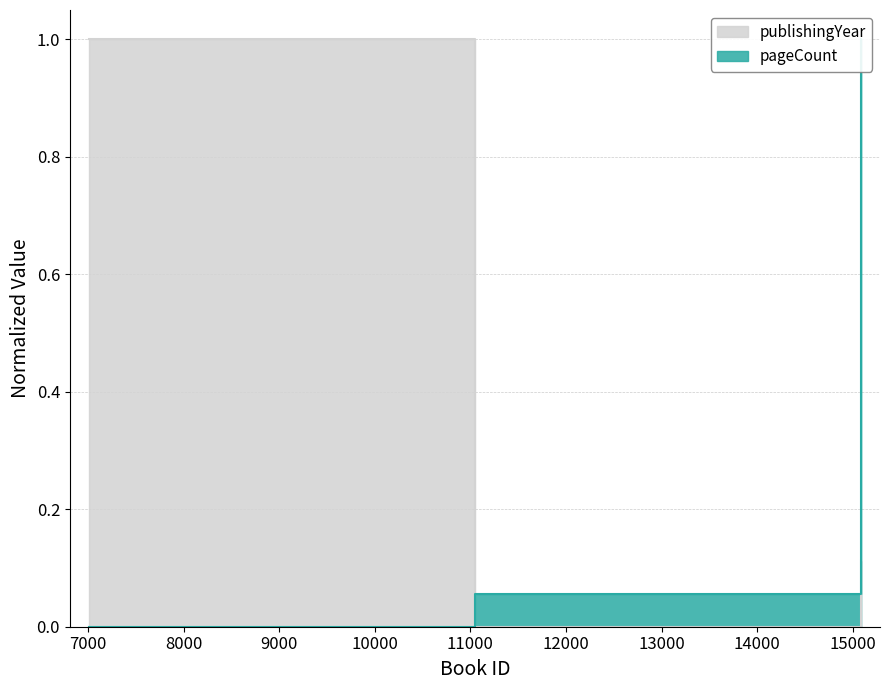

How many positive values does the pageCount series have?

2